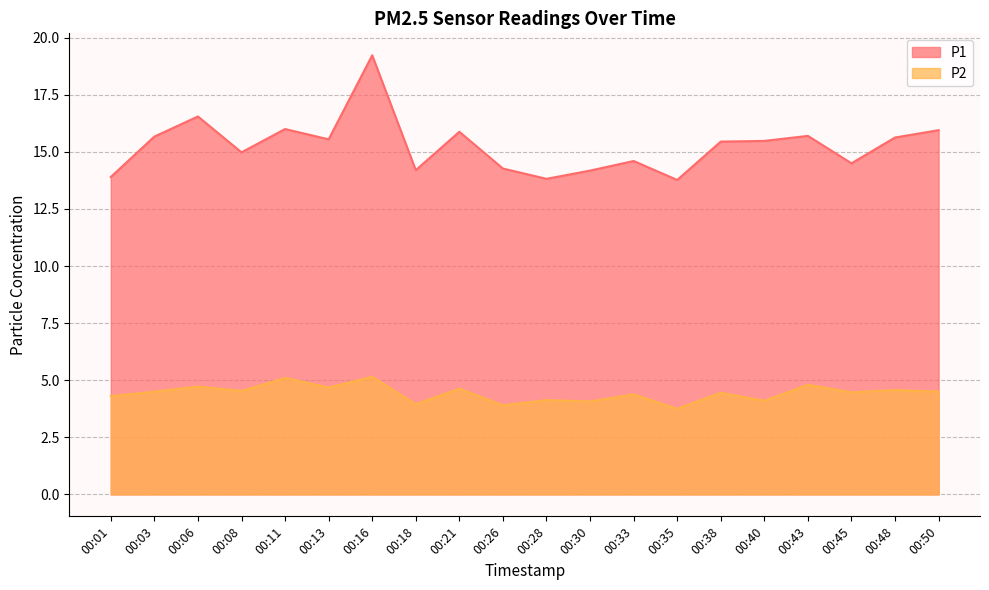

True or false: P1 and P2 cross at least once.

False